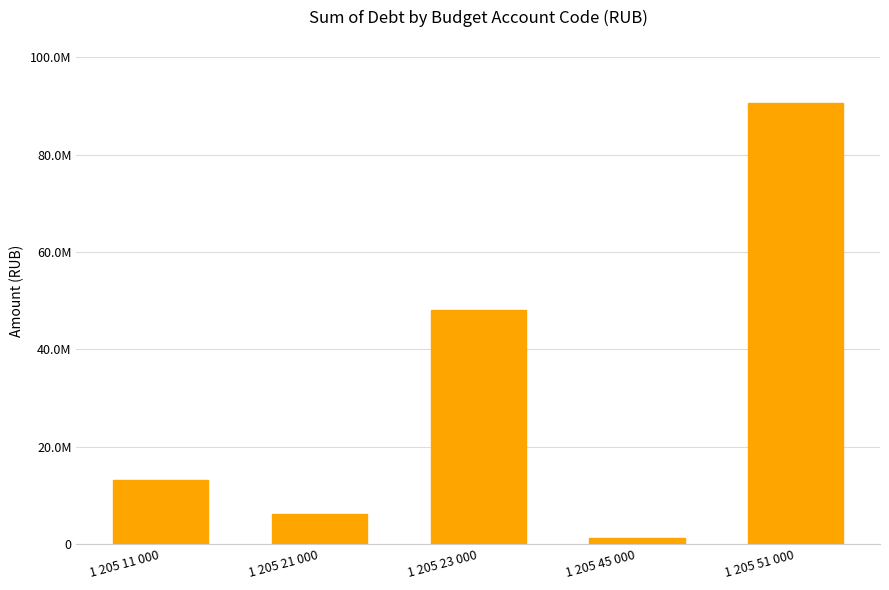

True or false: the data shows 90571250.0 at 1 205 51 000.

True